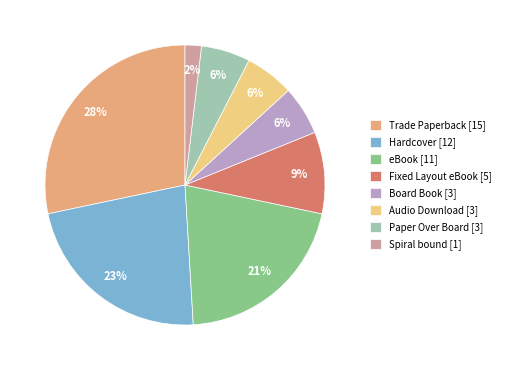

Is eBook the majority of the pie?

No